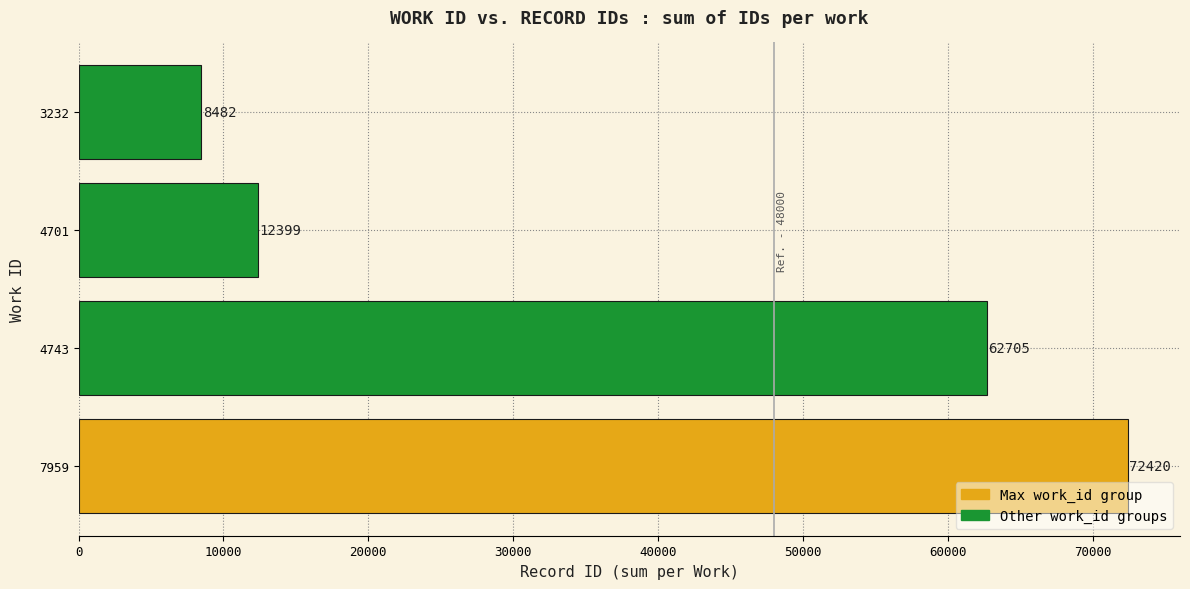

The chart shows a value of 8482 at 3232. True or false?

True